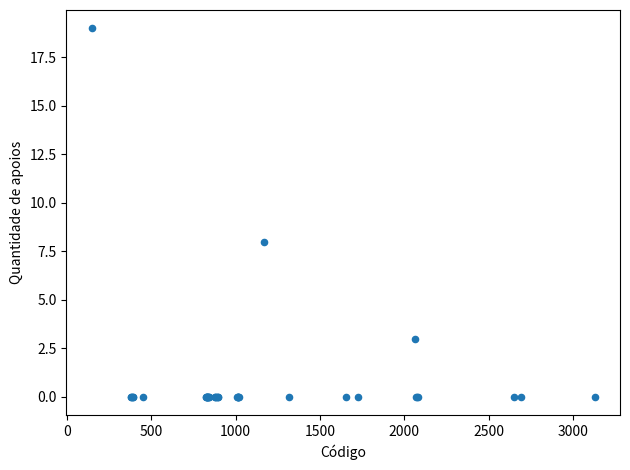

What Y value in the scatter plot is closest to 9?

8